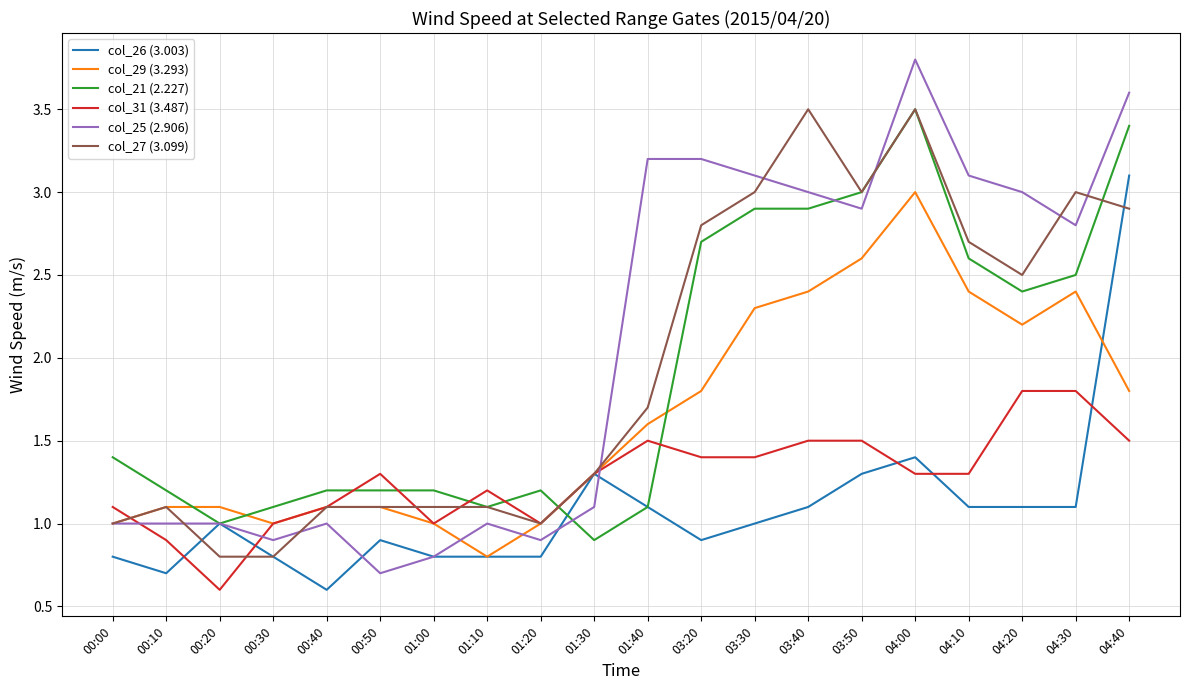

How many times do col_31 (3.487) and col_25 (2.906) cross each other?

3